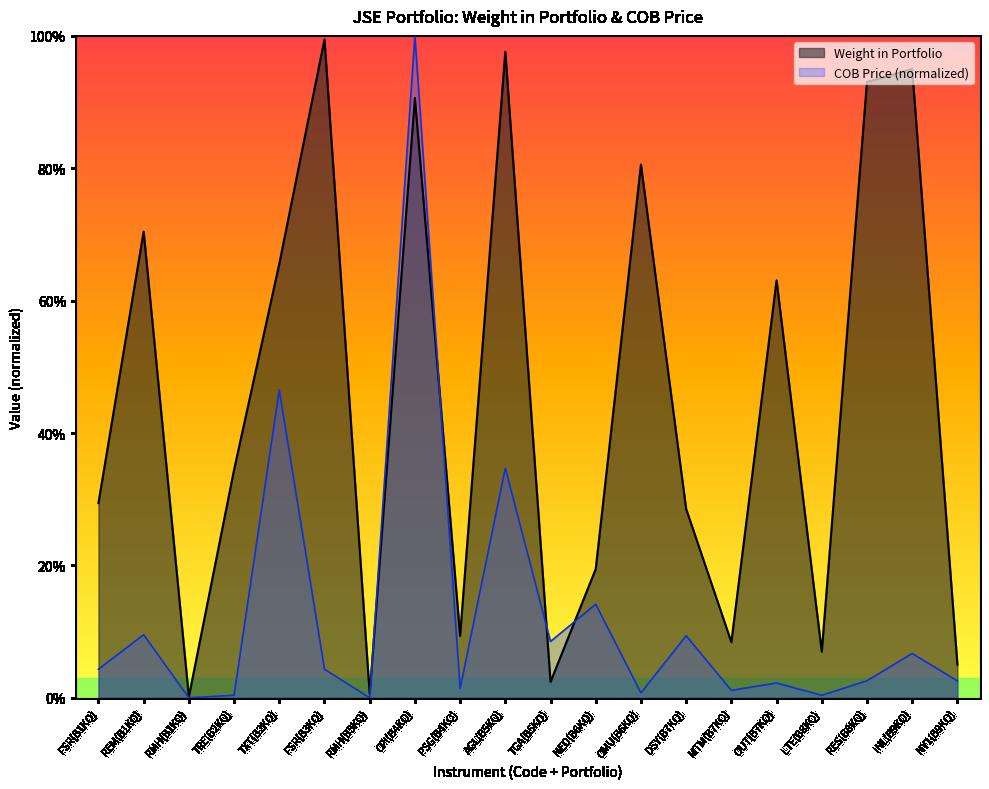

List the series in order of their overall mean, lowest first.

COB Price (normalized), Weight in Portfolio